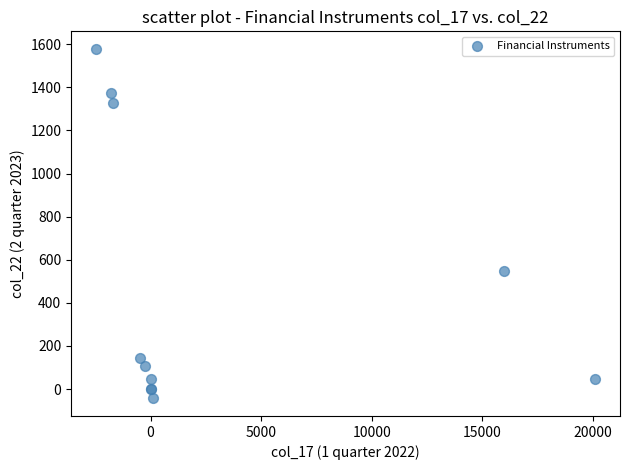

What Y value in the scatter plot is closest to 767?

549.3